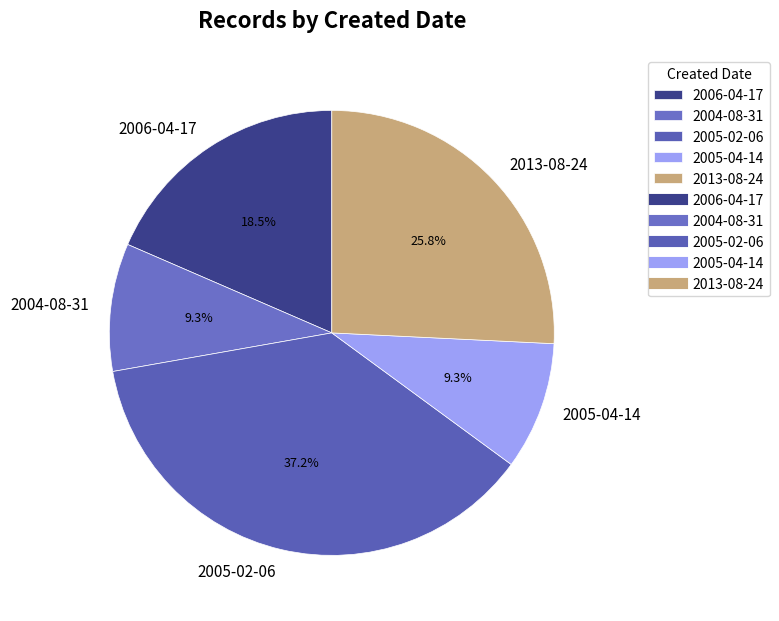

The 2005-02-06 slice represents 23% of the pie. True or false?

False